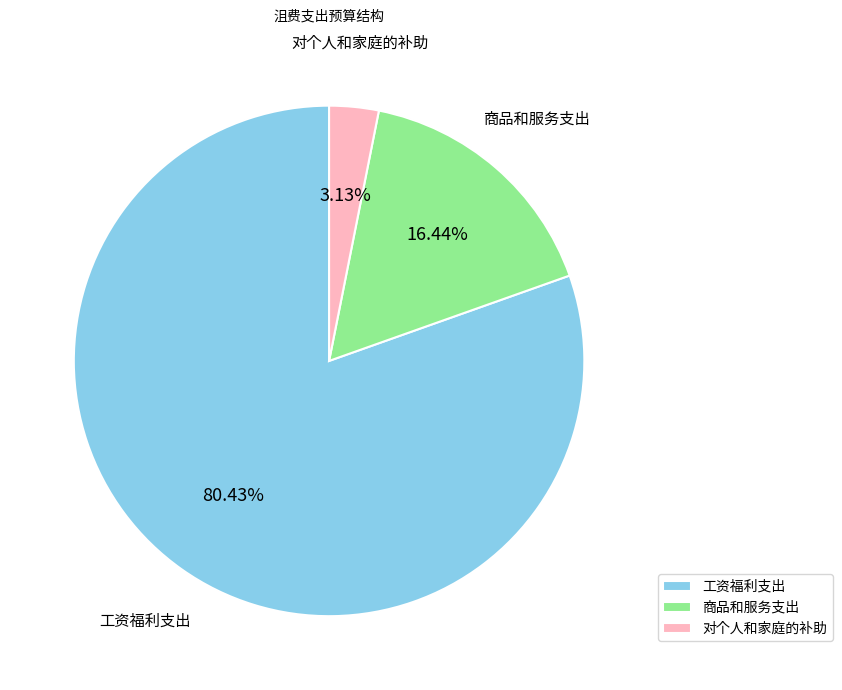

Does any single category account for the majority?

Yes